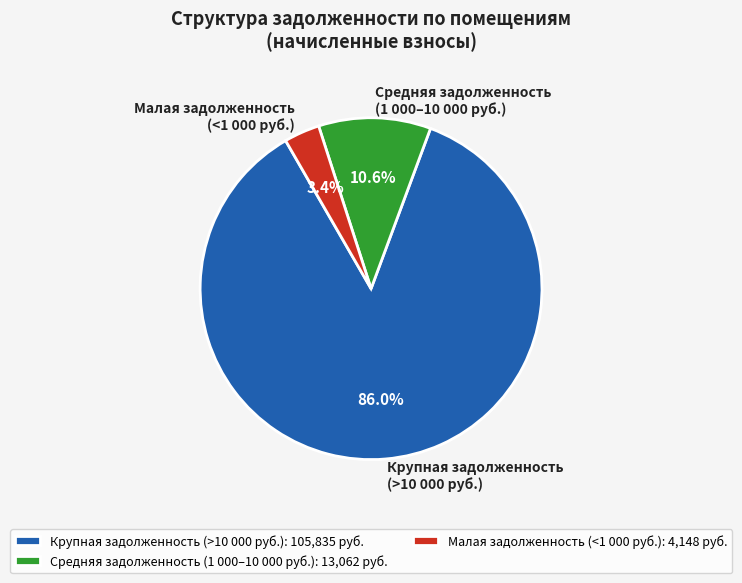

Is the sum of Крупная задолженность (>10 000 руб.) and Средняя задолженность (1 000–10 000 руб.) greater than half?

Yes